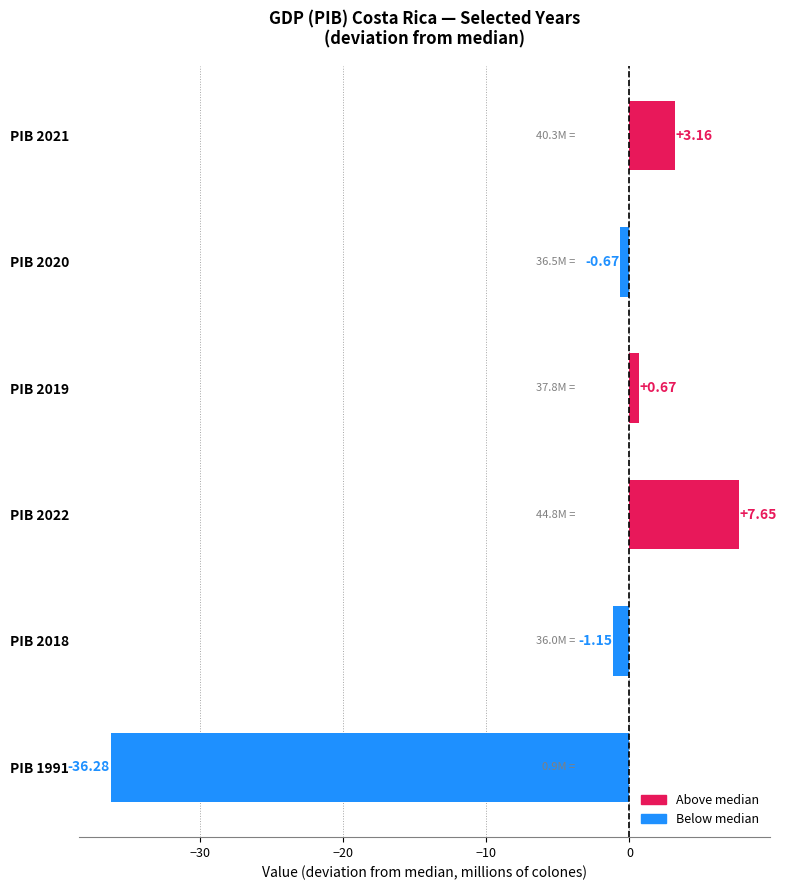

Are the bars grouped side by side (vs. stacked)?

No